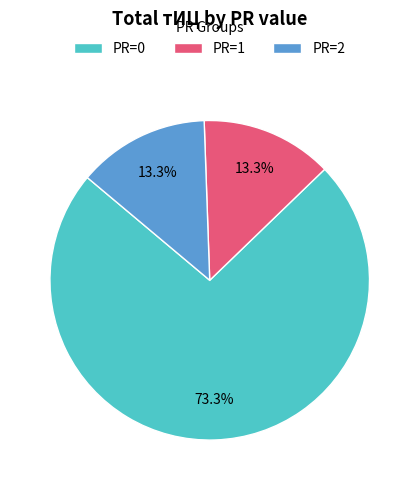

How many slices are in this pie chart?

3